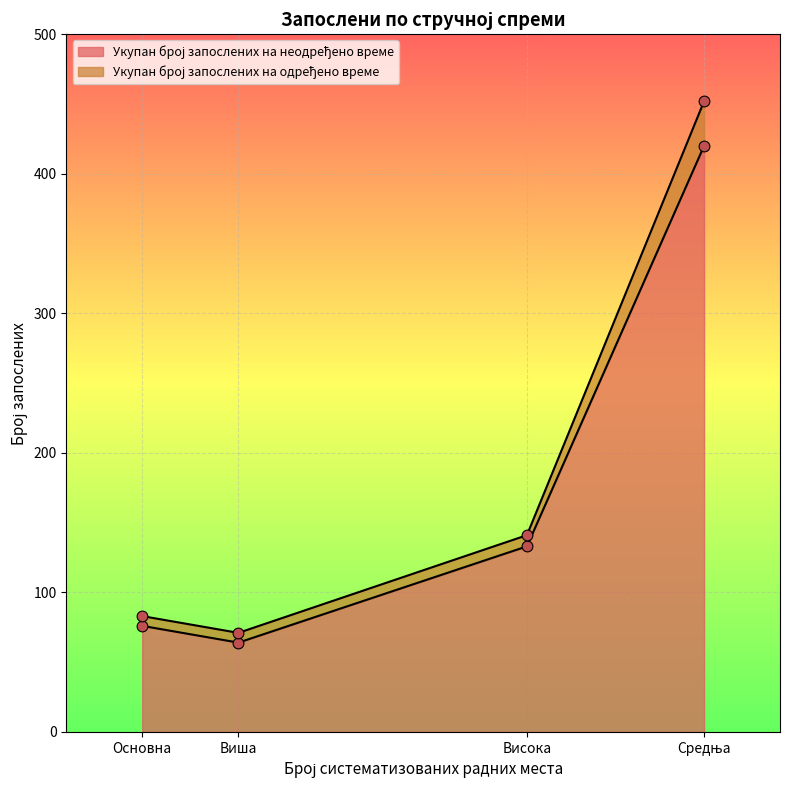

Is the value of Укупан број запослених на неодређено време at Основна greater than the value of Укупан број запослених на одређено време at Средња?

Yes